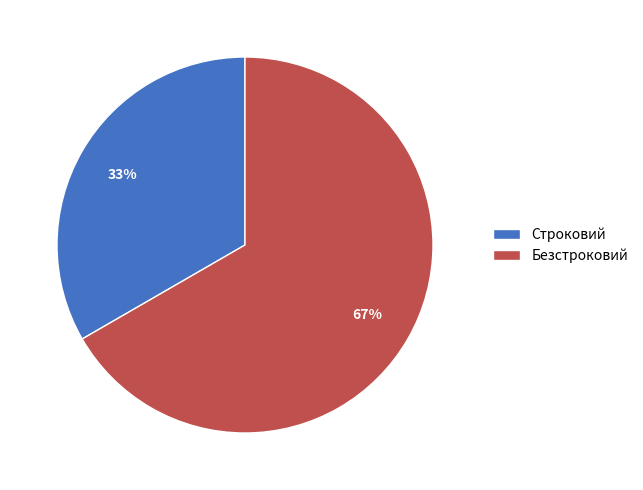

Count the number of slices in the pie.

2